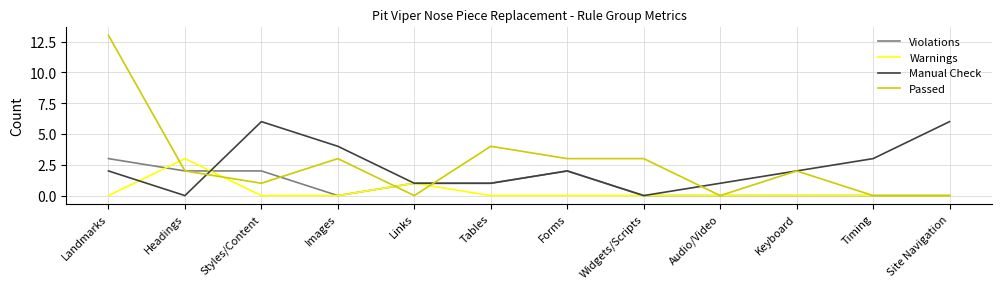

What is the spread (max minus min) of values at Keyboard?

2